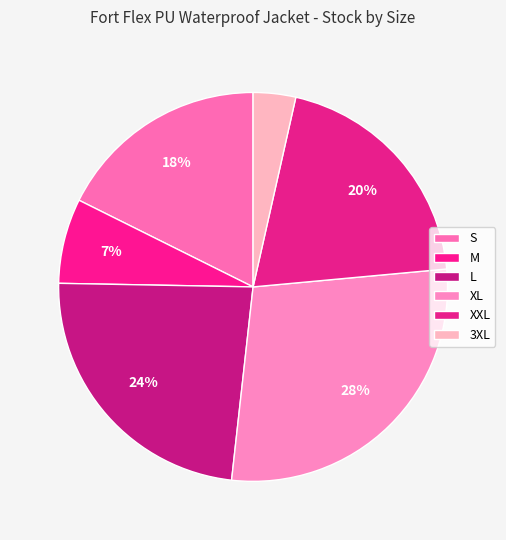

To the nearest percent, what is the difference between the S and 3XL slice percentages?

14%